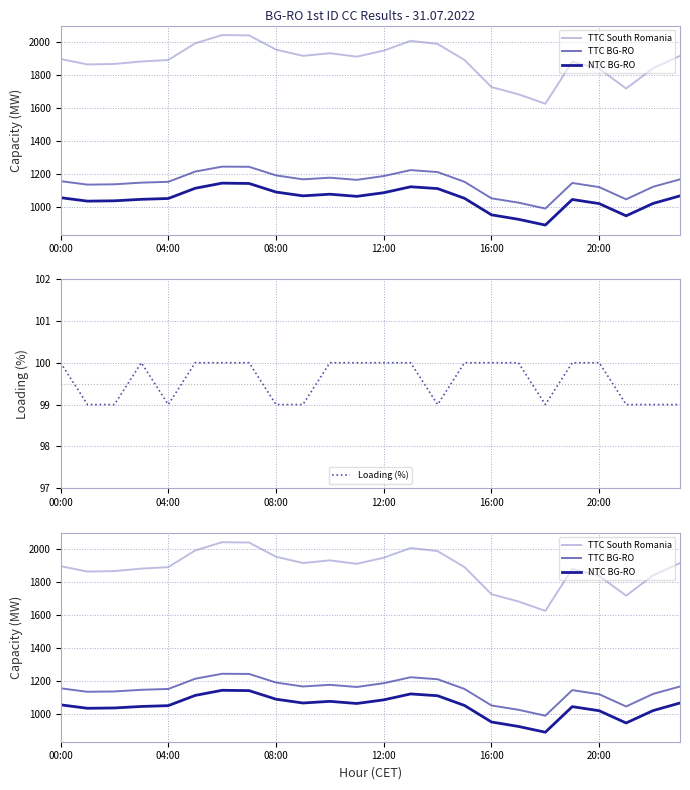

How many interior local valleys does the Loading (%) series have?

3